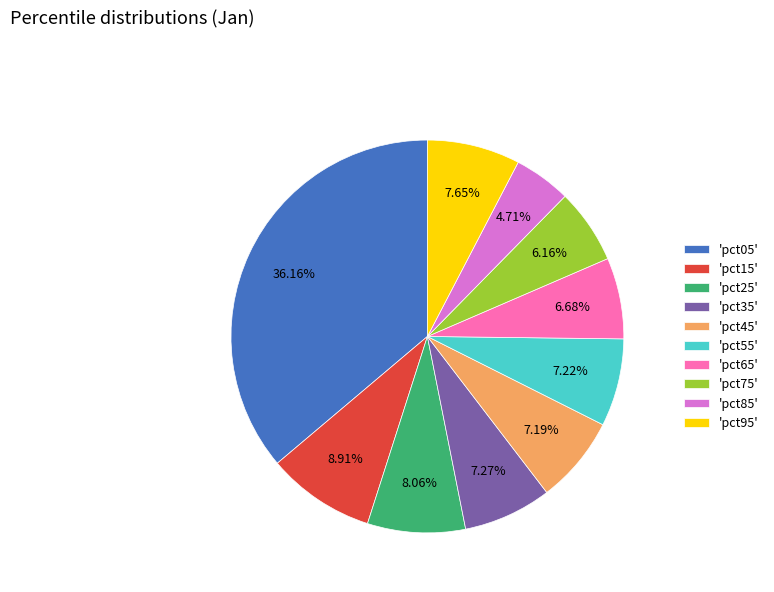

Combined, do 'pct55' and 'pct75' account for over 50%?

No